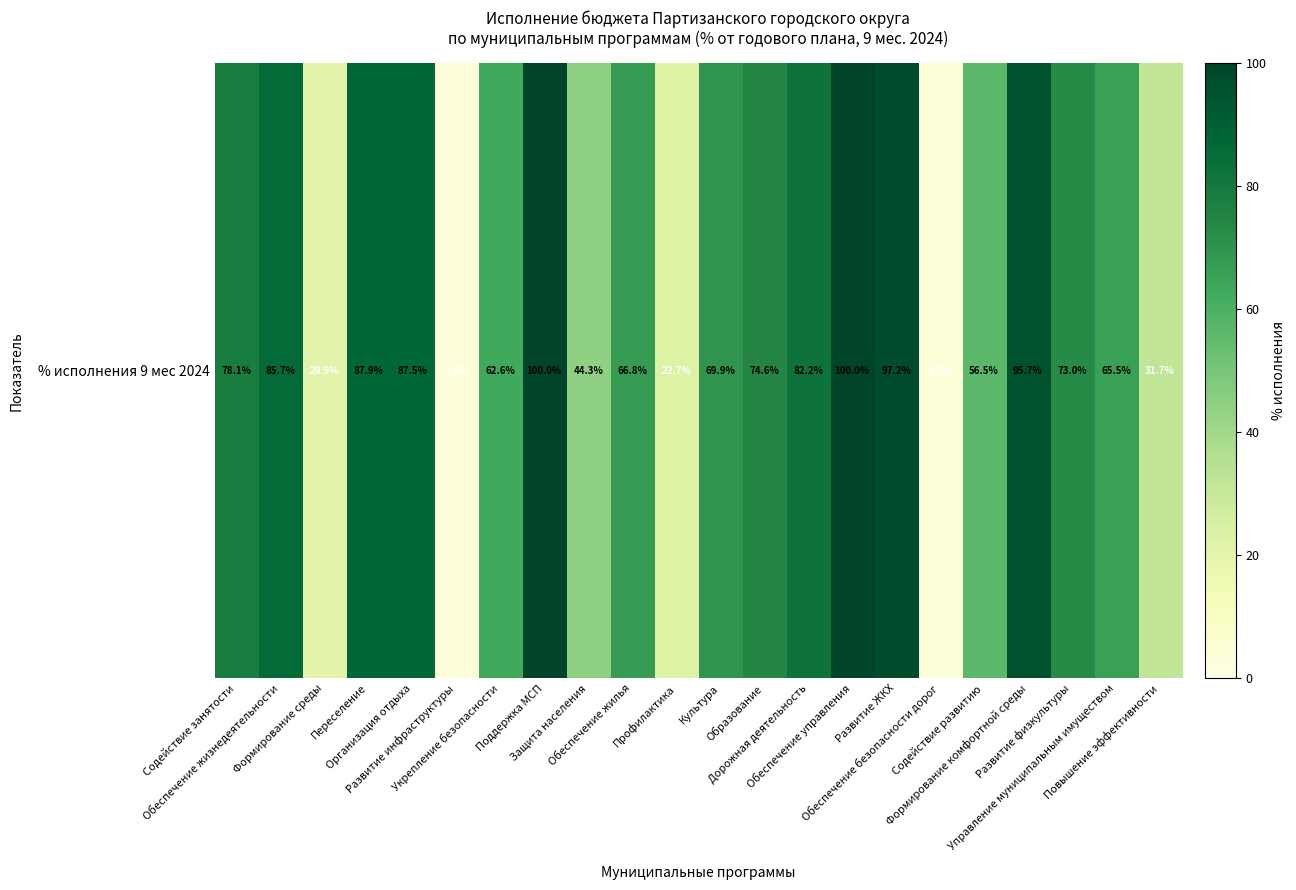

Which category has the highest value across all series?

Поддержка МСП